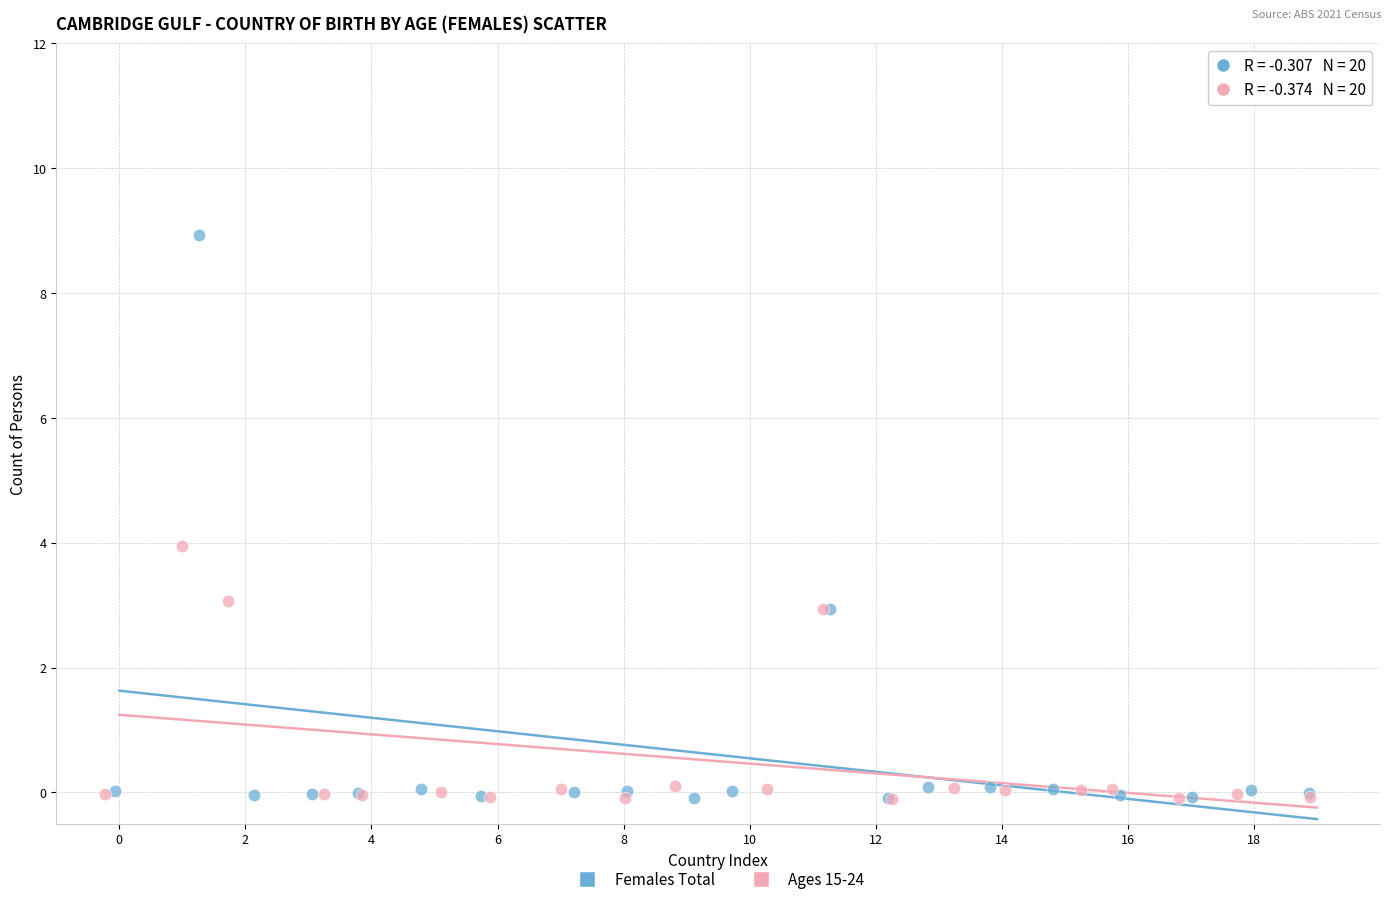

Which series has the largest Y range (max minus min)?

Females Total